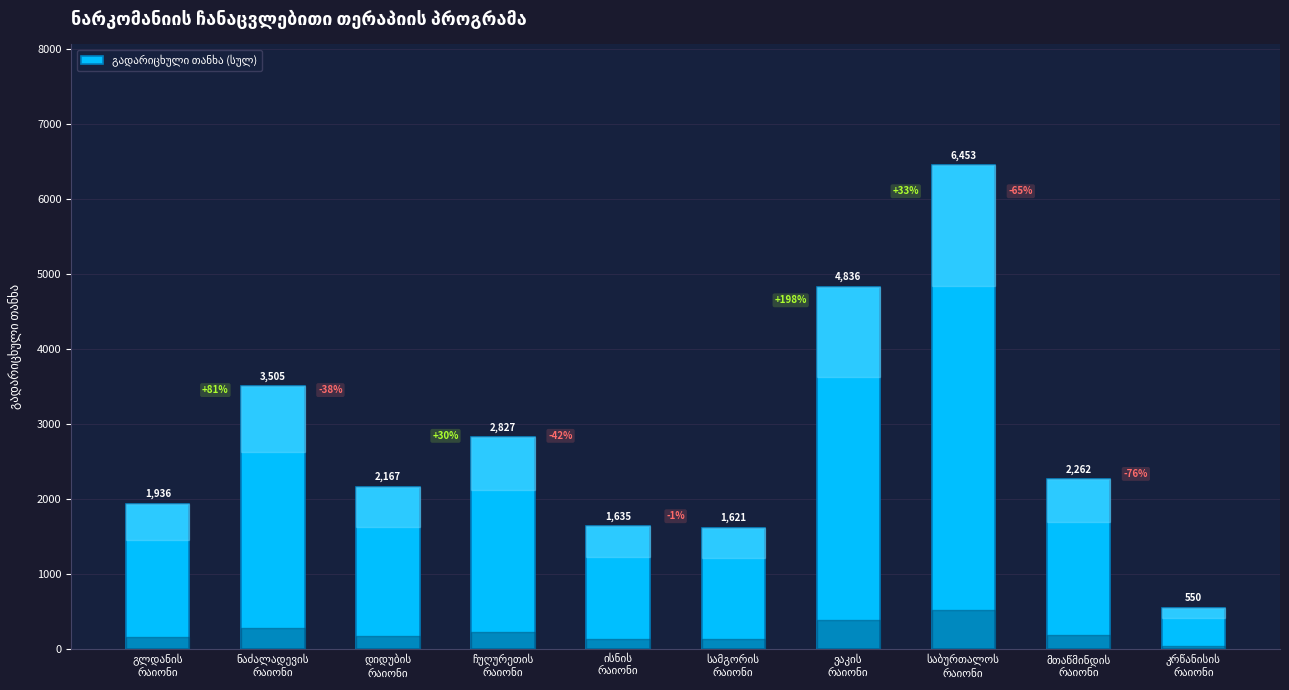

What is the value of the 2nd bar from the left?

3505.3